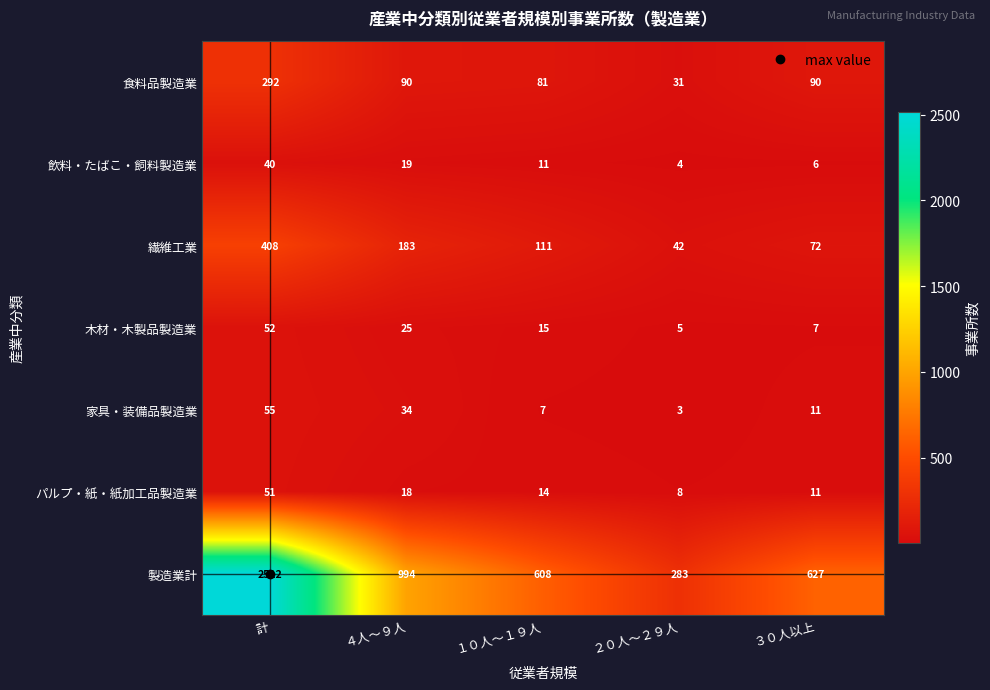

How many data points in 飲料・たばこ・飼料製造業 are less than 11?

2